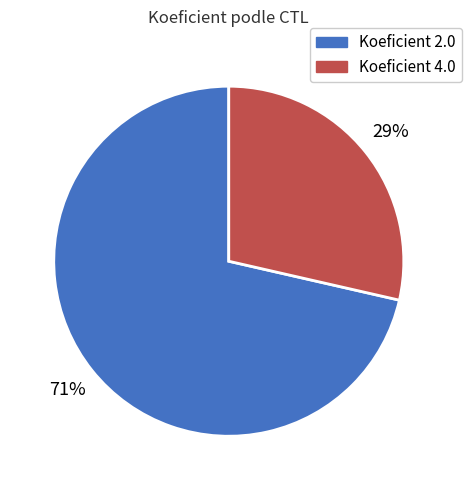

Does any single category account for the majority?

Yes